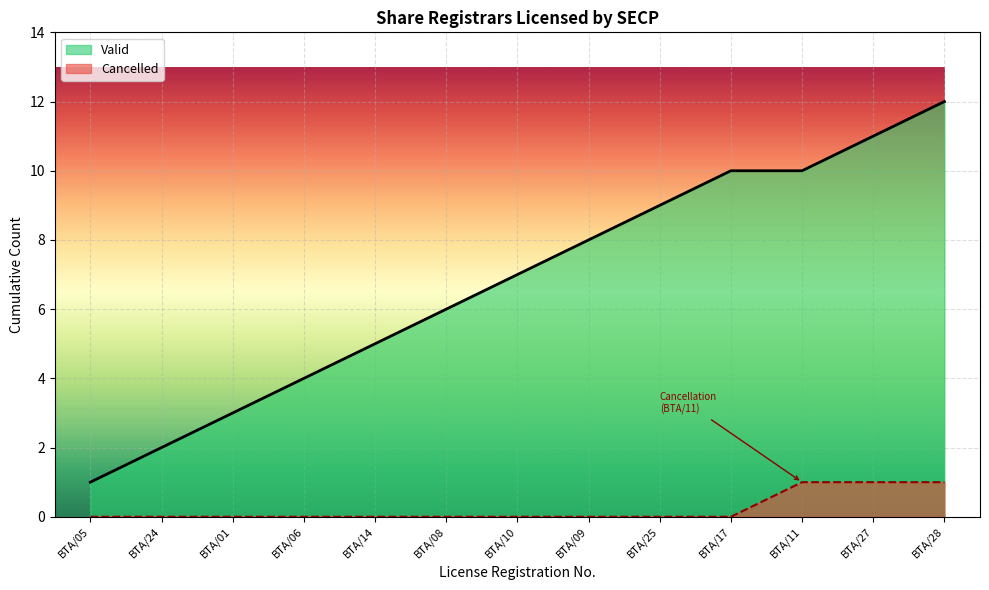

Reading left to right, what are all the values shown in this chart?

1	2	3	4	5	6	7	8	9	10	10	11	12